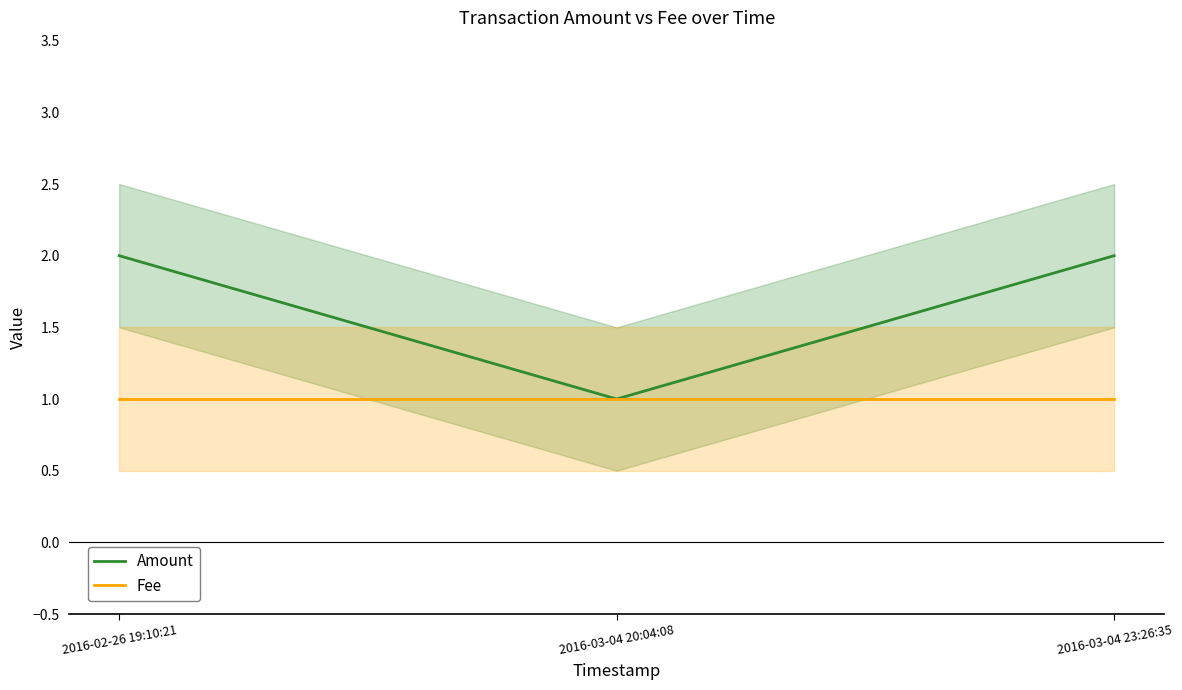

Is it true that Amount equals 0 at 2016-03-04 20:04:08?

False